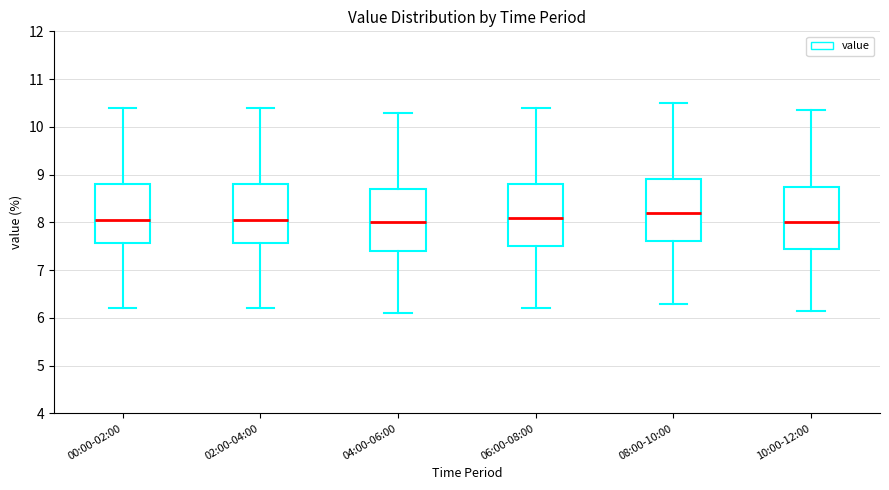

Where is the upper edge of the box for 10:00-12:00 on the y-axis? The values are not printed on the chart, so give them approximately, as read against the axis.

8.8